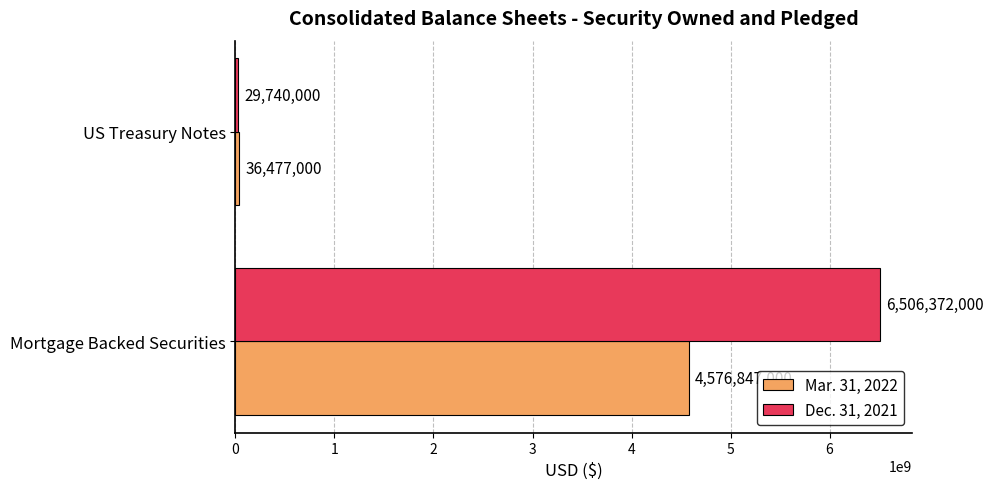

Which series has the largest total across all categories?

Dec. 31, 2021